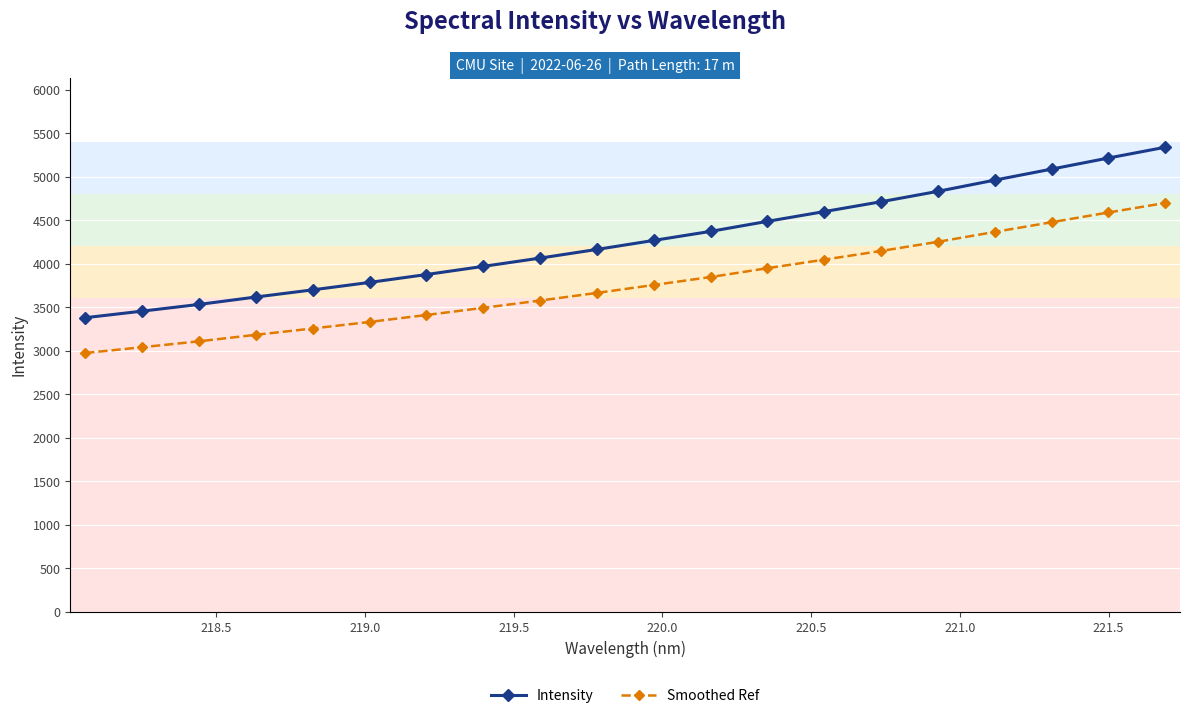

Which series has the largest total across all categories?

Intensity